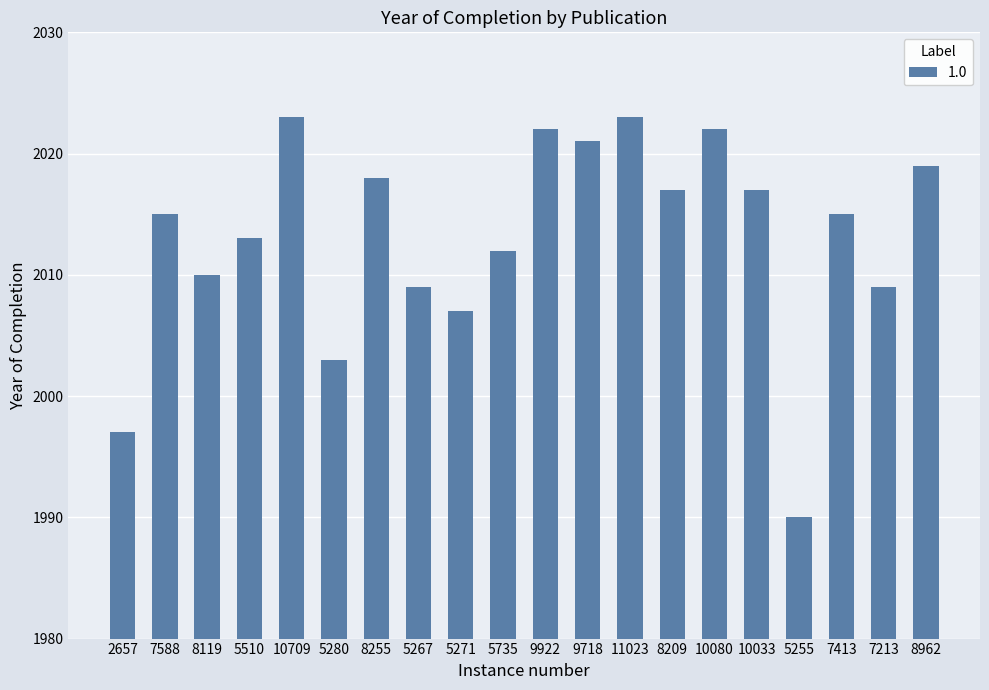

What is the change in value from 5271 to 10033?

+10